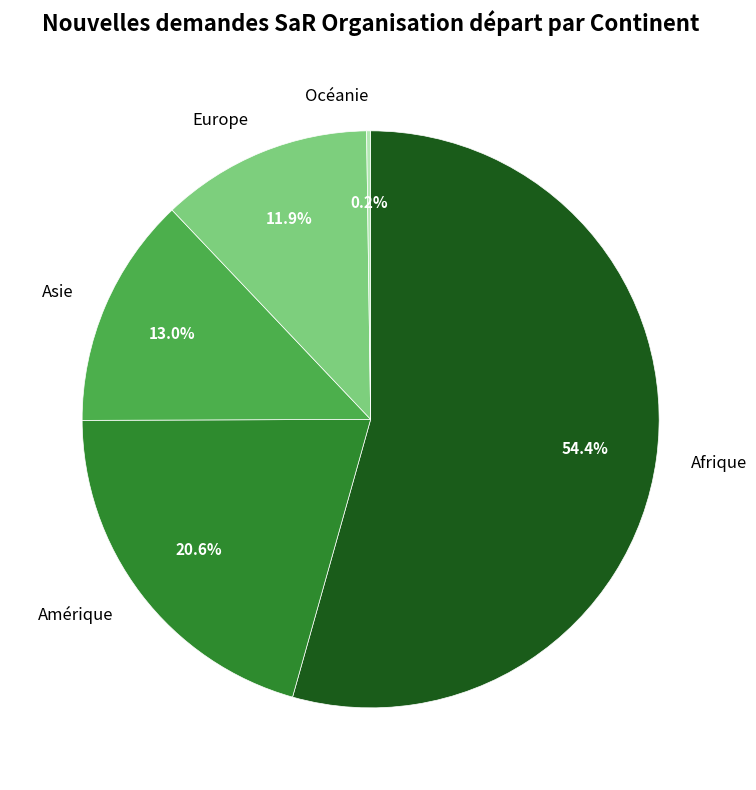

Does Afrique represent more than half of the total?

Yes